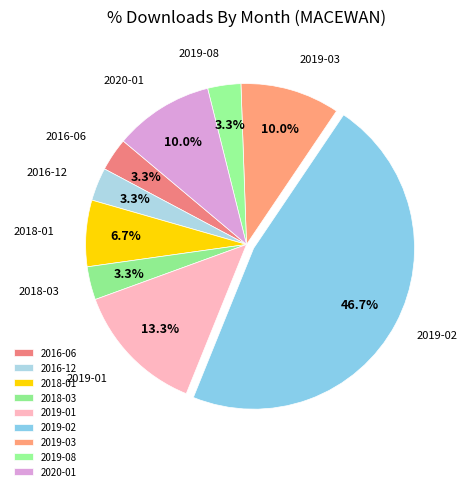

The 2018-01 slice represents 7% of the pie. True or false?

True